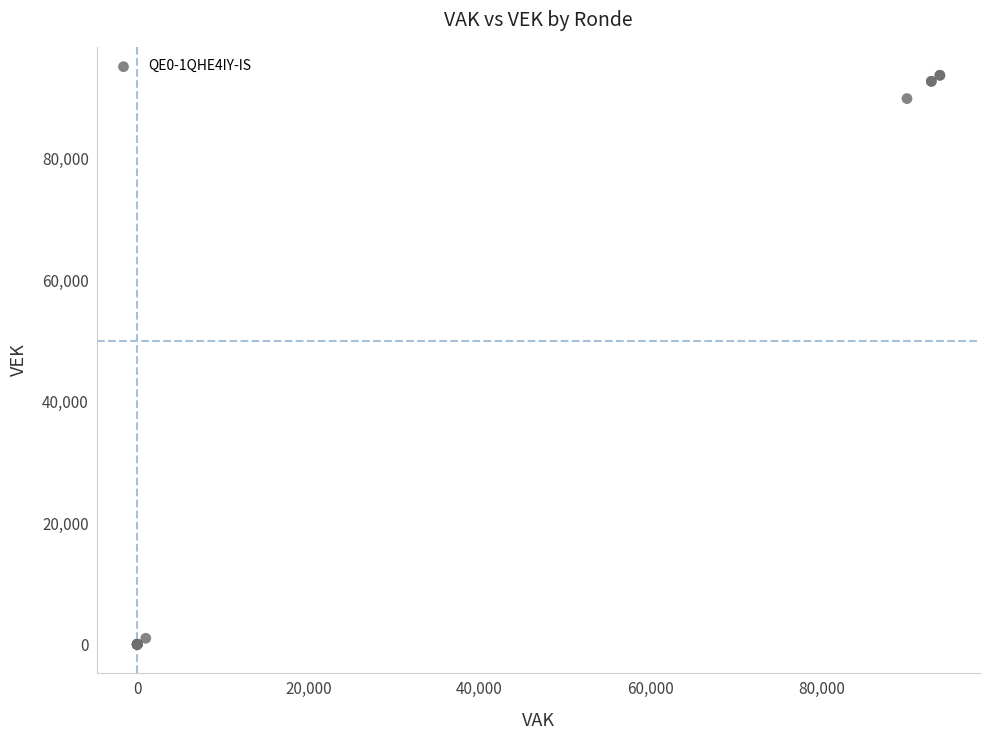

What Y value in the scatter plot is closest to 46893?

89945